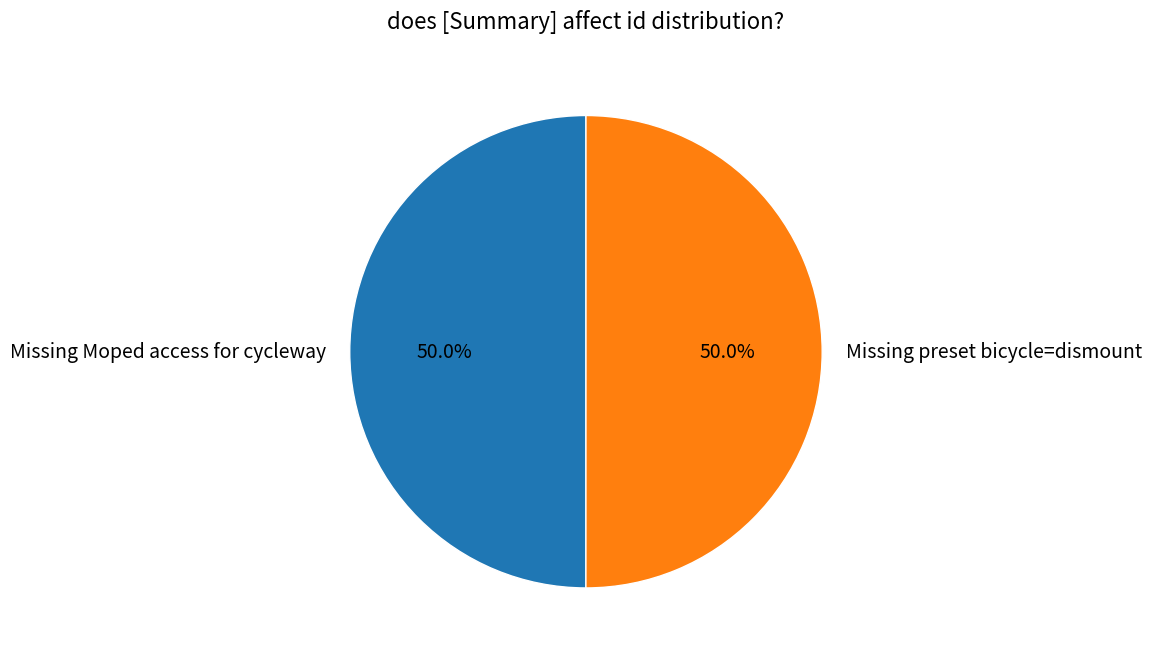

Approximately how many times larger is the value at Missing Moped access for cycleway compared to Missing preset bicycle=dismount?

1.0